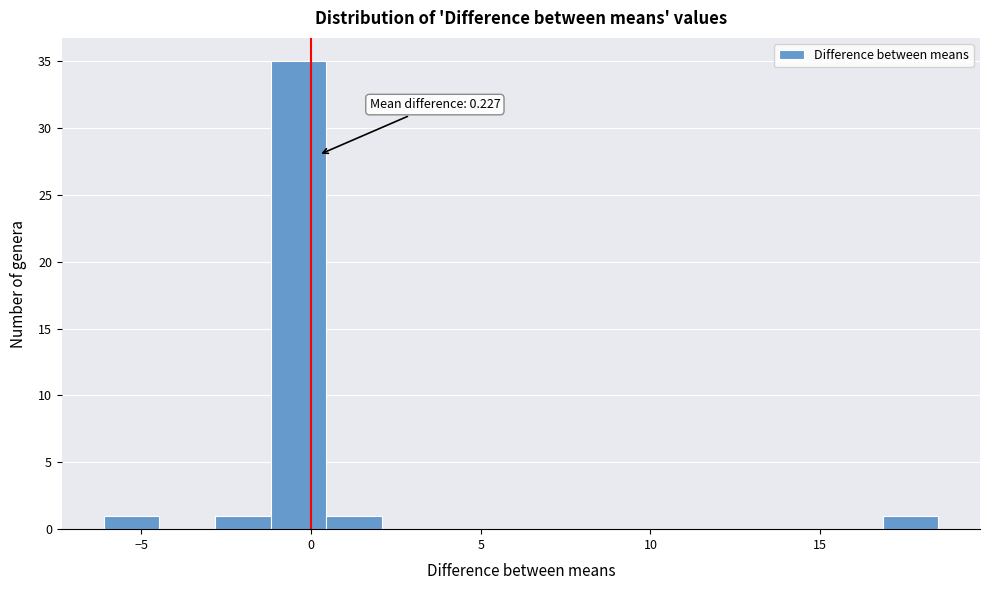

Read against the x-axis, roughly where is the centre of the tallest bar?

-0.5